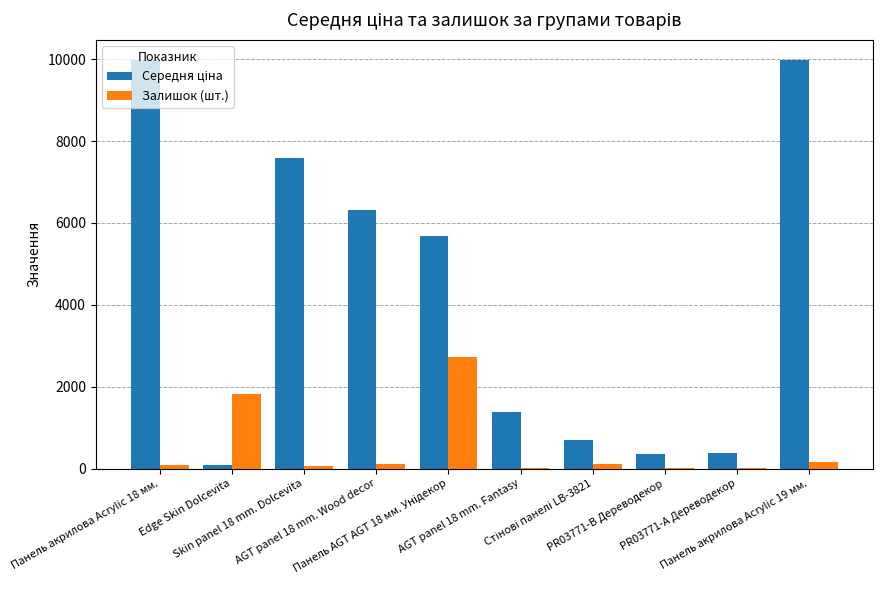

What is the maximum value shown in the chart?

9975.0